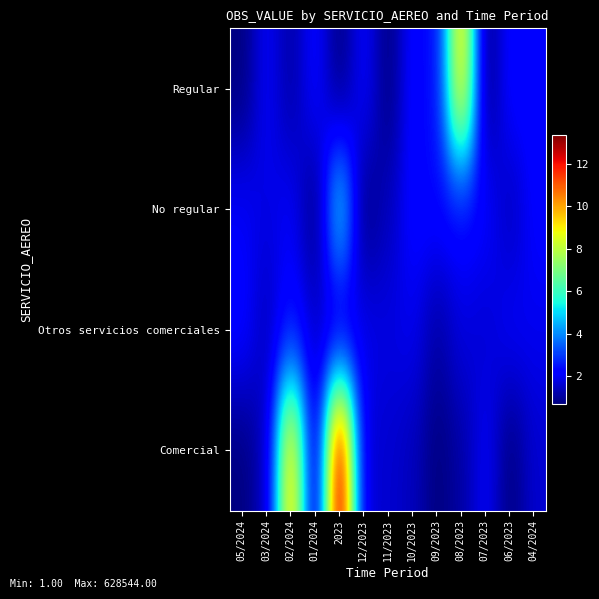

Reading left to right, list all the values displayed in this chart.

Regular: 05/2024=0.7	03/2024=2.1	02/2024=1.1	01/2024=2.3	2023=0.7	12/2023=2.2	11/2023=0.7	10/2023=2.3	09/2023=2.3	08/2023=9.6	07/2023=0.7	06/2023=2.3	04/2024=2.3
No regular: 05/2024=2.1	03/2024=1.8	02/2024=2.1	01/2024=0.7	2023=5.3	12/2023=0.7	11/2023=1.4	10/2023=2.3	09/2023=2.3	08/2023=2.3	07/2023=2.2	06/2023=1.4	04/2024=2.2
Otros servicios comerciales: 05/2024=2.3	03/2024=1.4	02/2024=2.4	01/2024=1.6	2023=1.4	12/2023=1.9	11/2023=1.8	10/2023=1.9	09/2023=1.1	08/2023=1.8	07/2023=1.6	06/2023=2.1	04/2024=1.9
Comercial: 05/2024=0.7	03/2024=1.4	02/2024=10.0	01/2024=1.1	2023=13.4	12/2023=1.6	11/2023=1.6	10/2023=1.4	09/2023=0.7	08/2023=1.1	07/2023=2.1	06/2023=0.7	04/2024=1.6